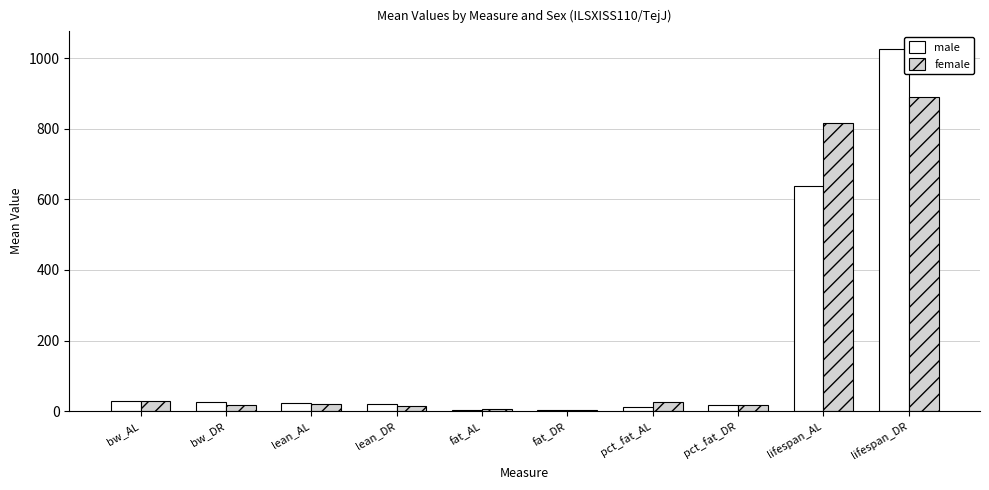

What is the difference between the female values at lean_DR and fat_AL?

7.3